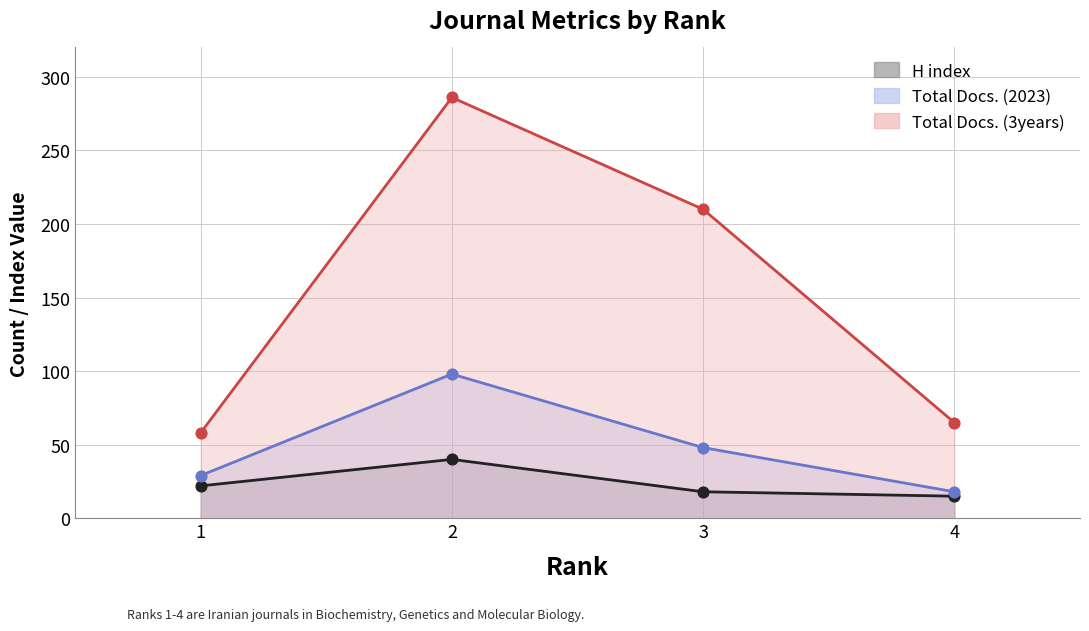

Is the value of Total Docs. (2023) at 1 greater than the value of Total Docs. (3years) at 2?

No